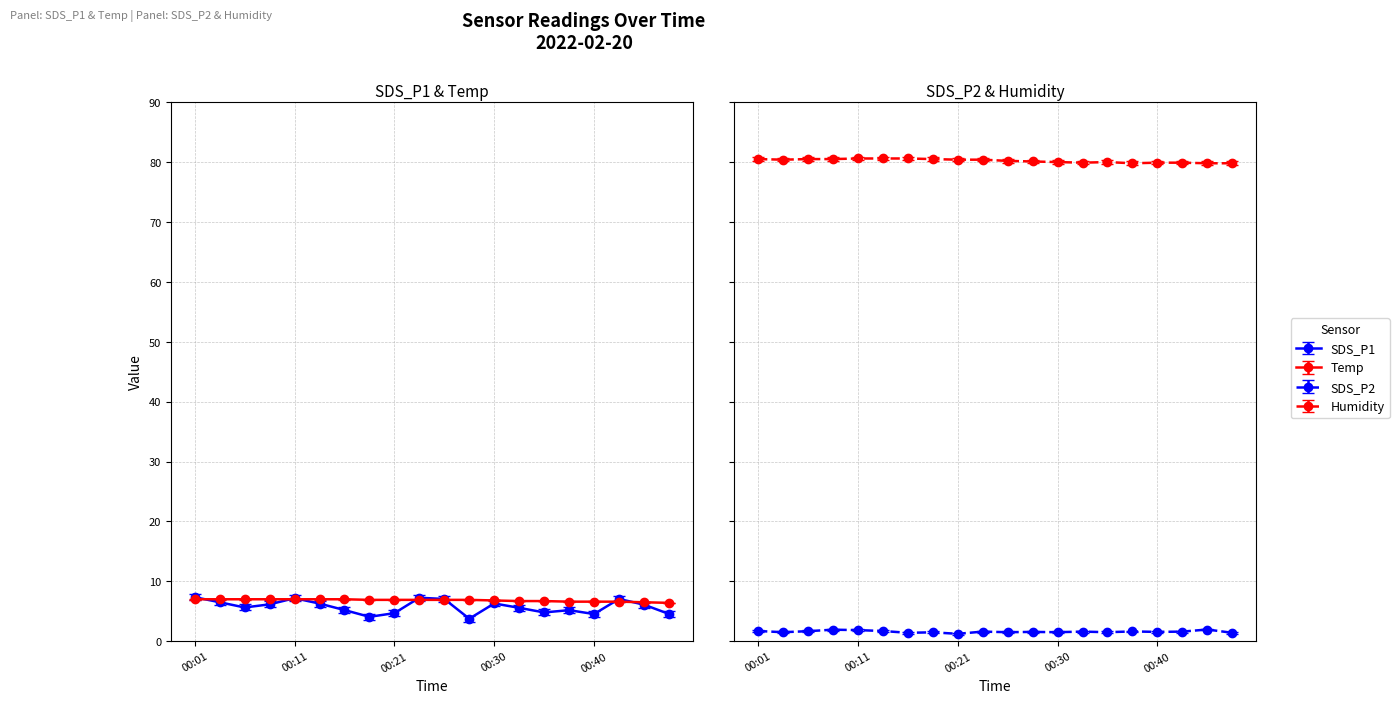

What is the sum of the Humidity values at 00:33 and 00:01?

160.4